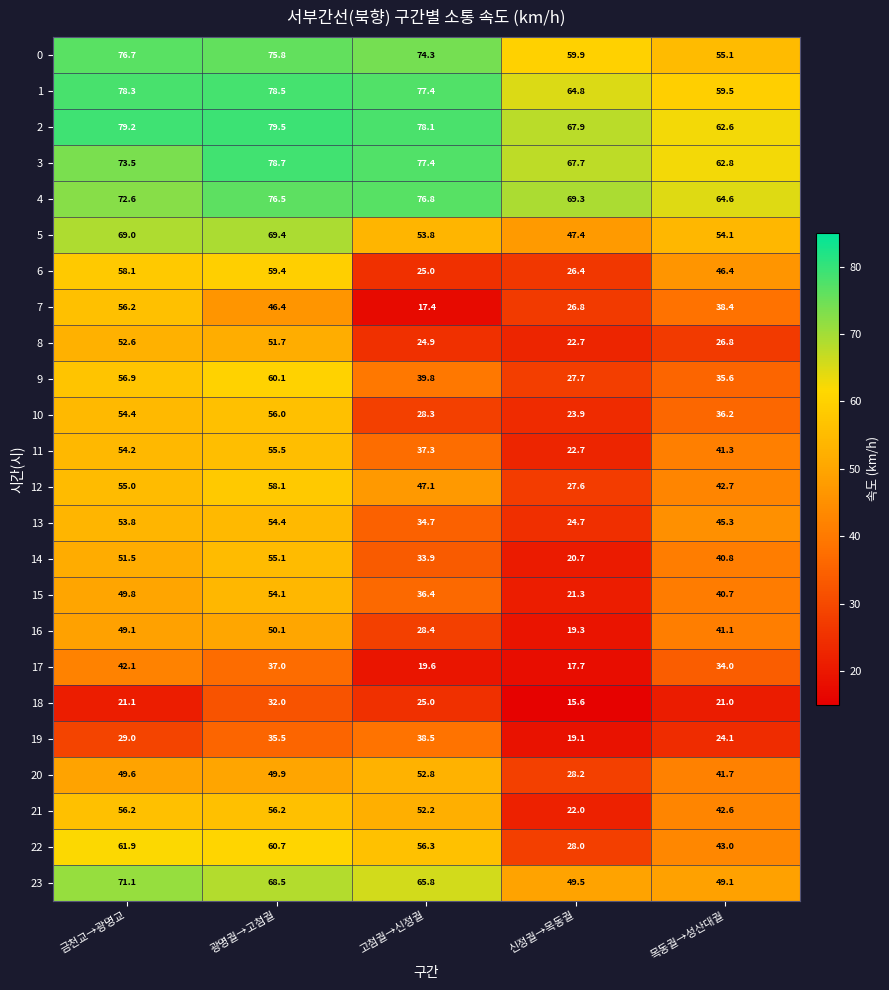

At which label does 3 first exceed 73?

금천교→광명교